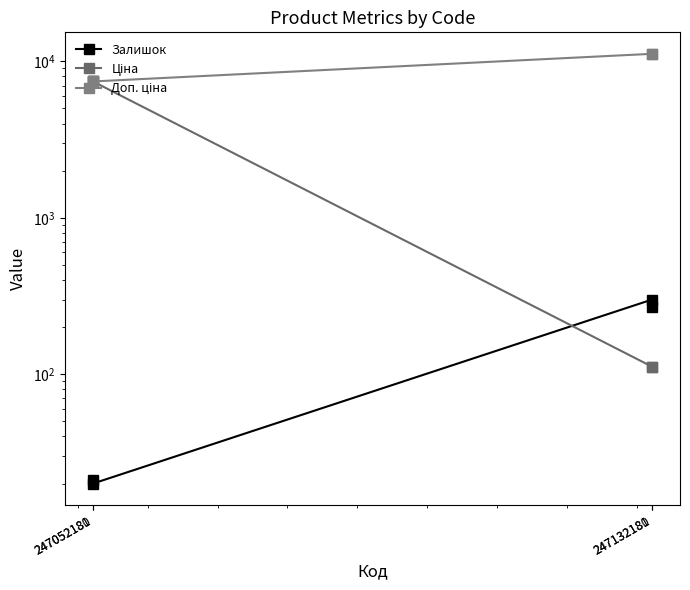

What is the minimum value shown in the chart?

20.0